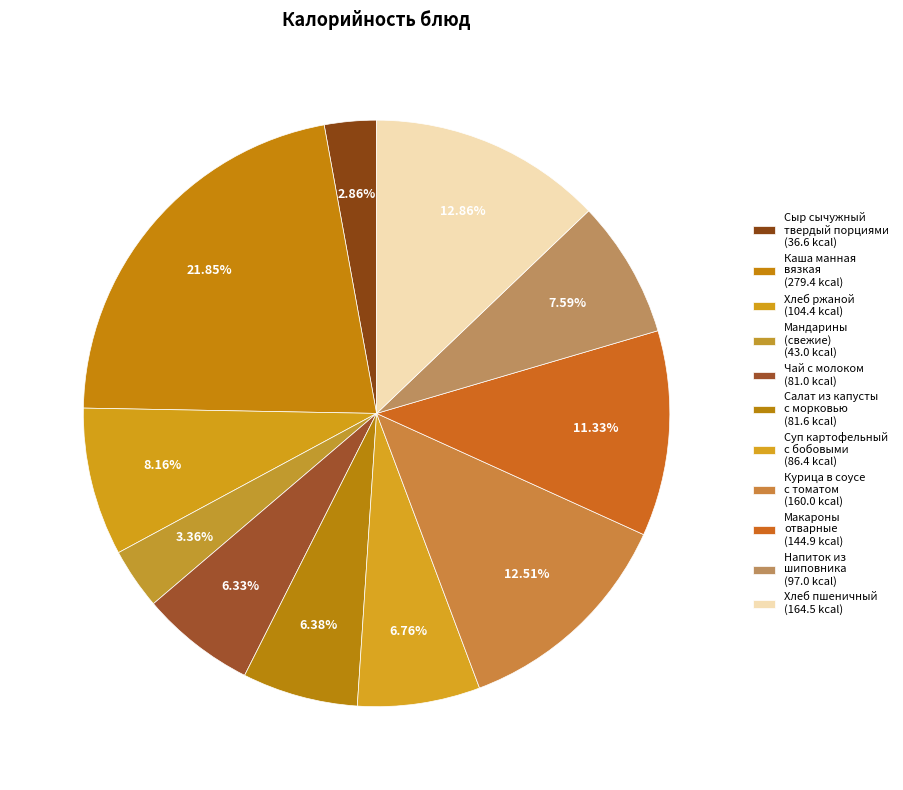

How many segments does this pie chart have?

11